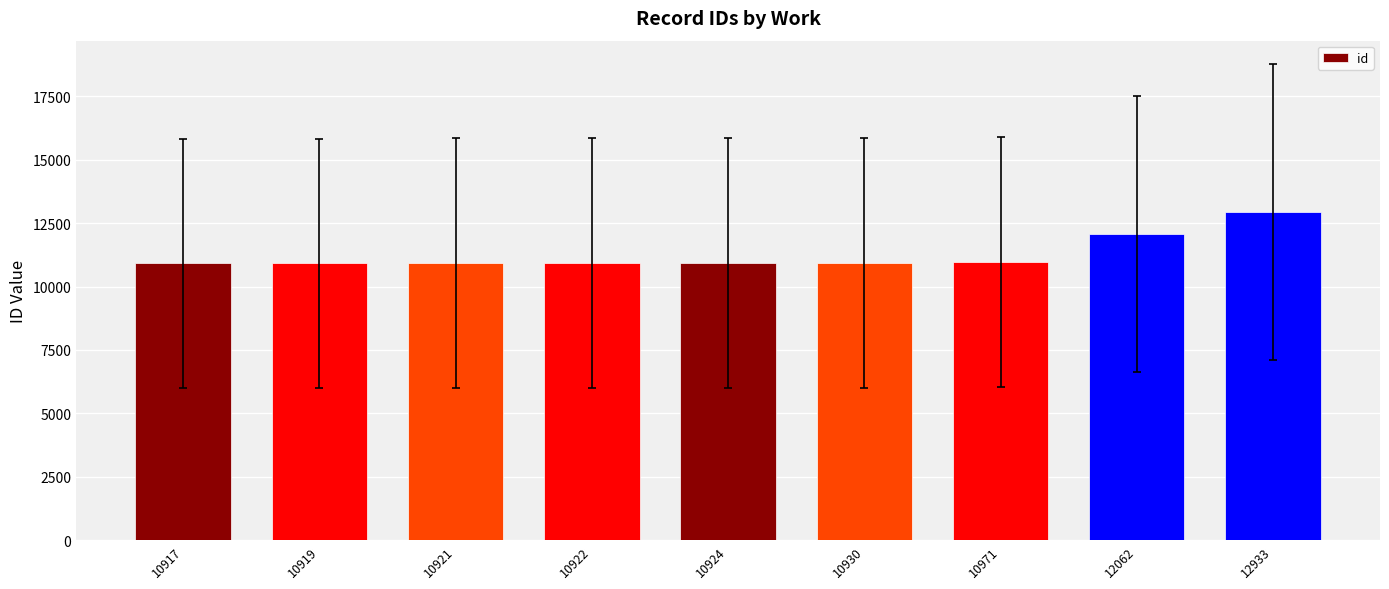

Which label corresponds to the largest value in the chart?

12933